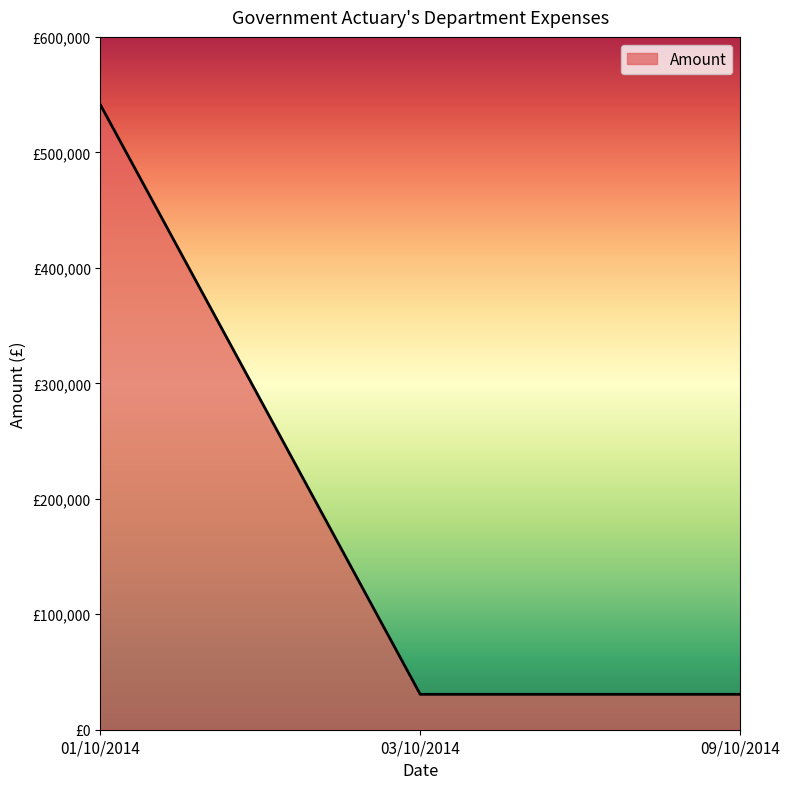

Is this an area chart (filled region under the line)?

Yes